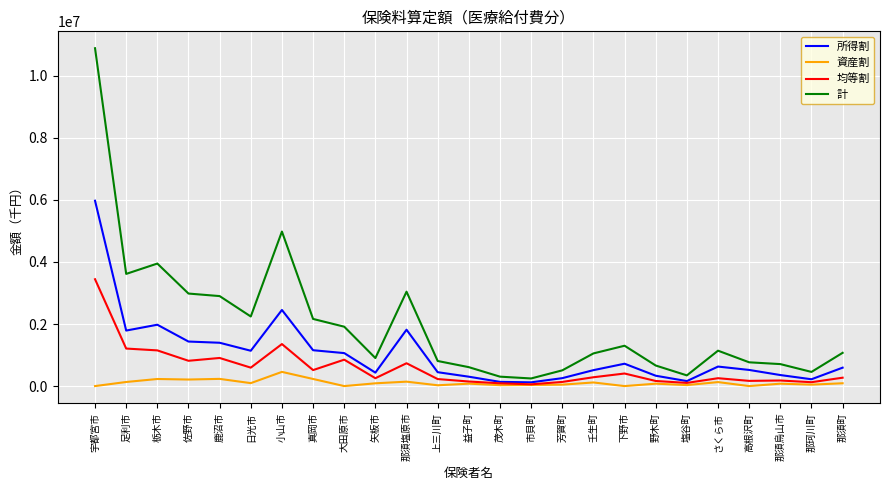

What is the difference between the highest and lowest values at 高根沢町?

766252